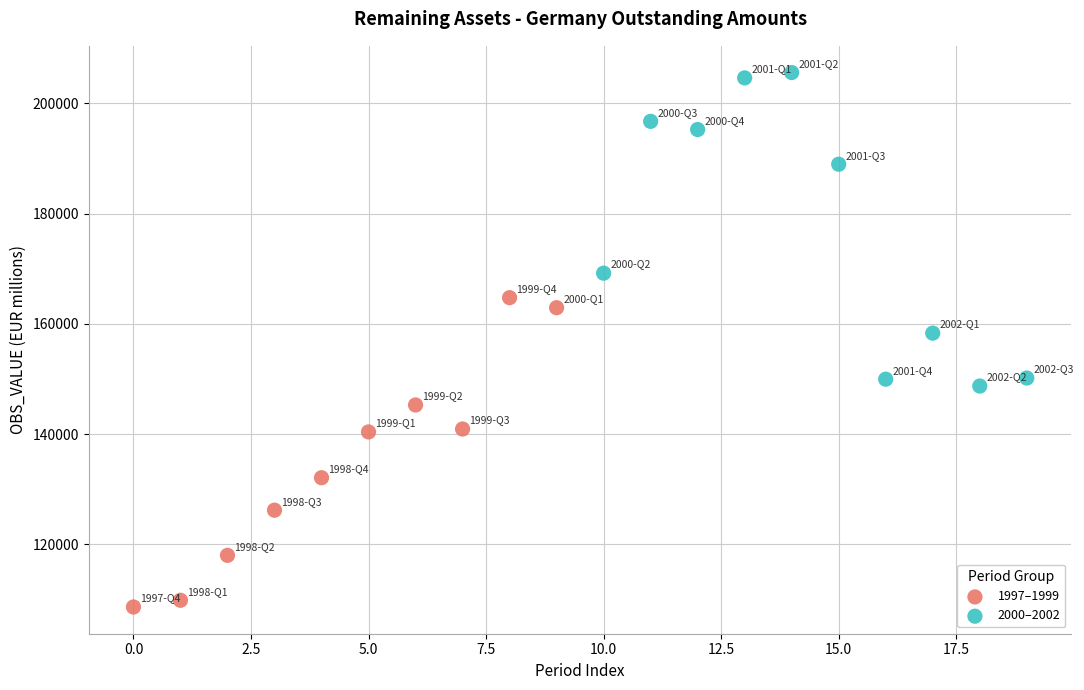

Which series reaches the maximum Y coordinate?

2000–2002